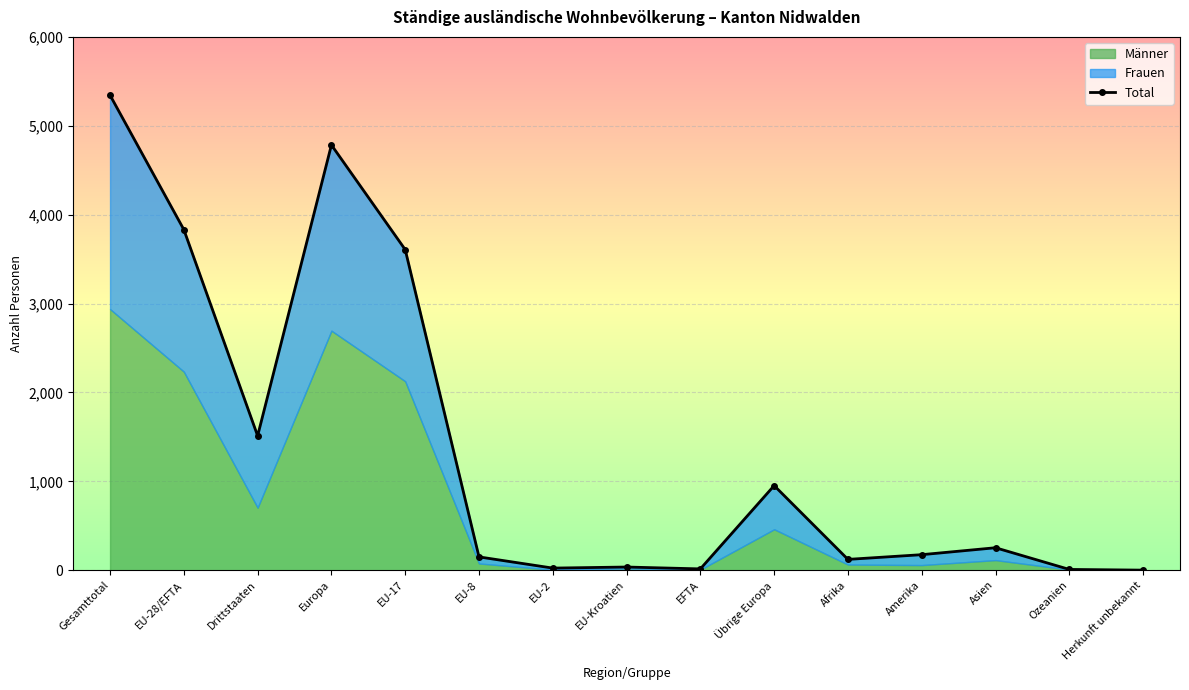

Where is the first local minimum?

Drittstaaten